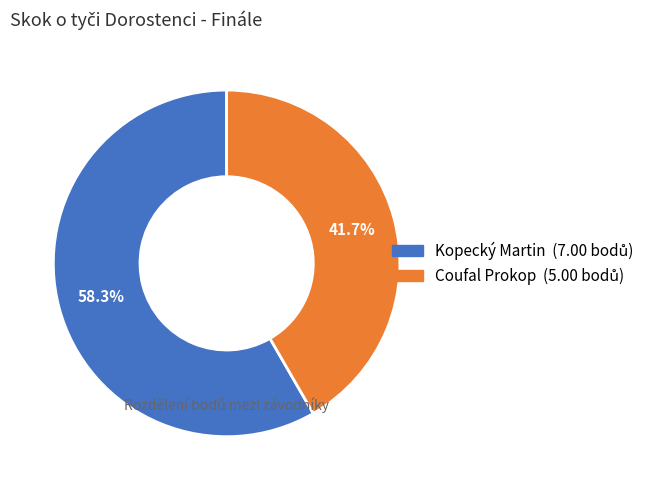

Does Kopecký Martin account for over 50% of the chart?

Yes